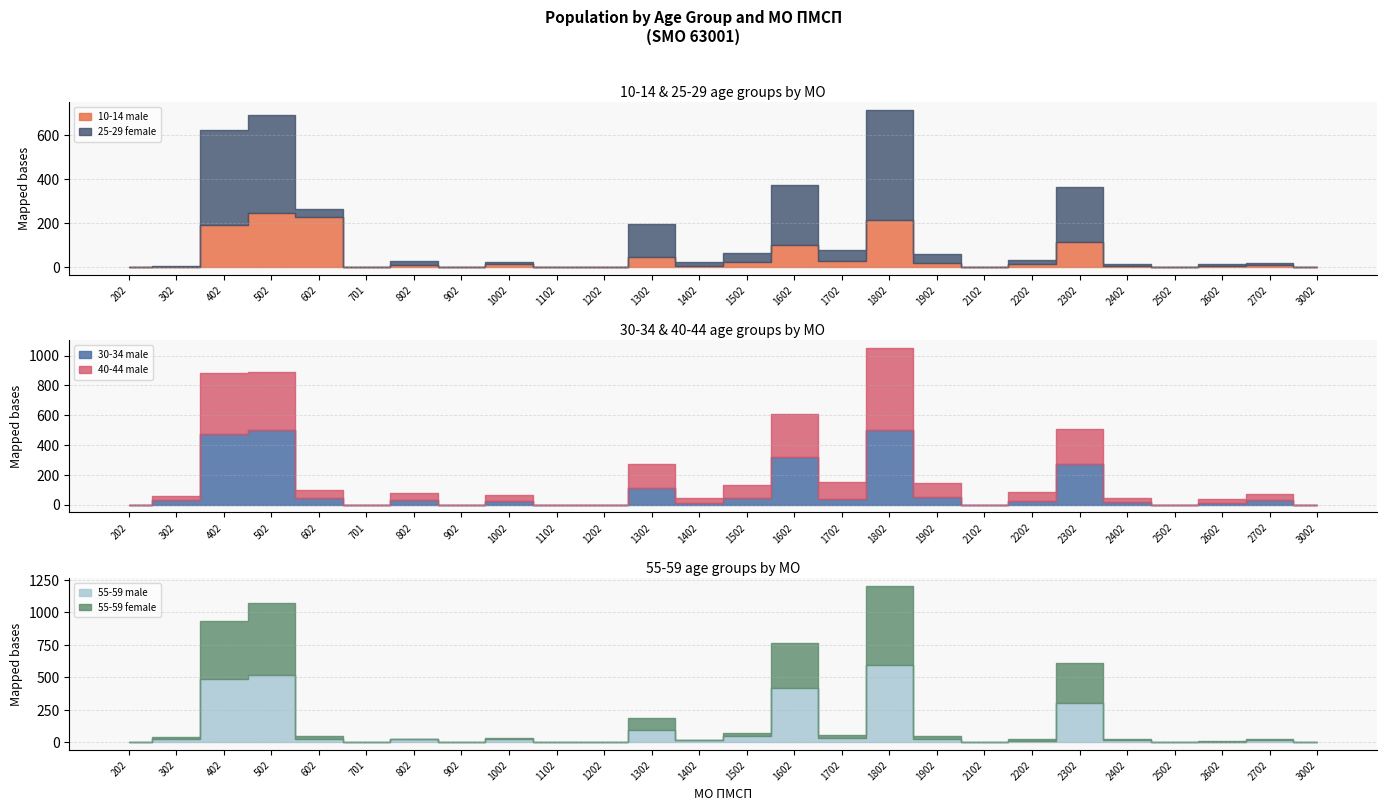

What is the maximum value shown in the chart?

613